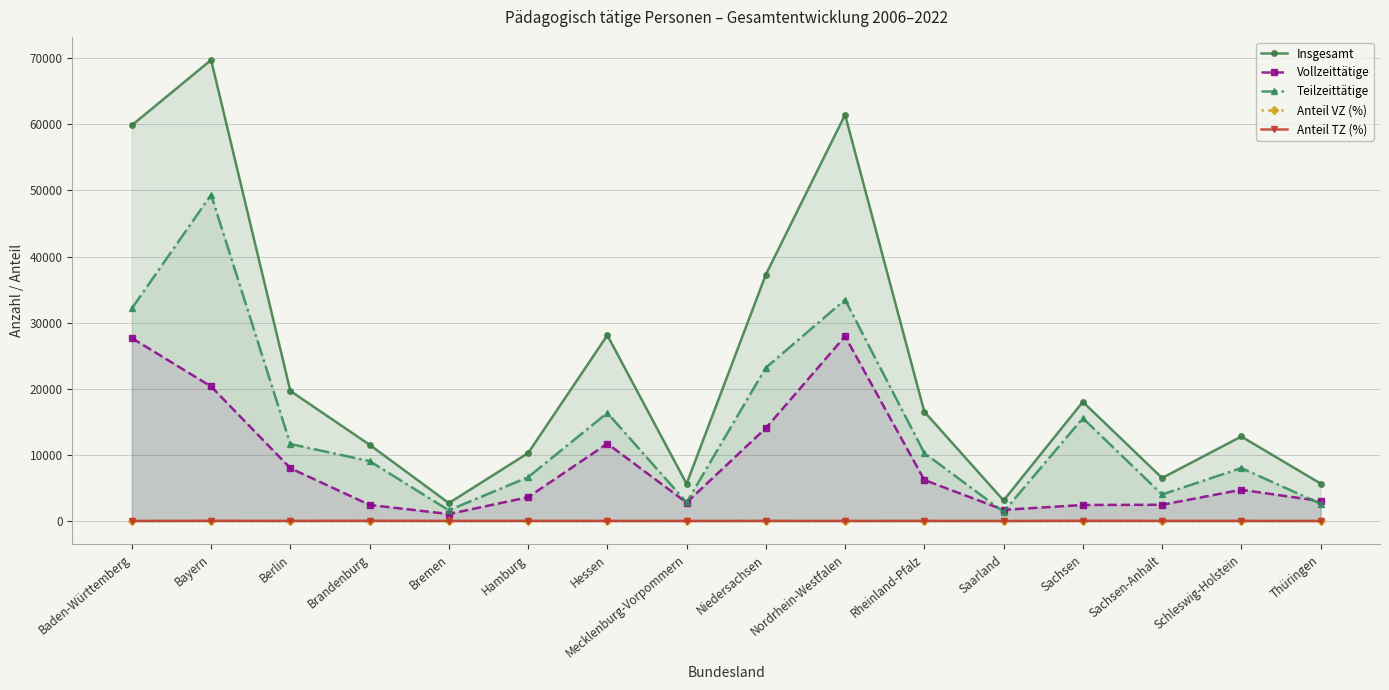

True or false: Vollzeittätige and Insgesamt intersect in this chart.

False